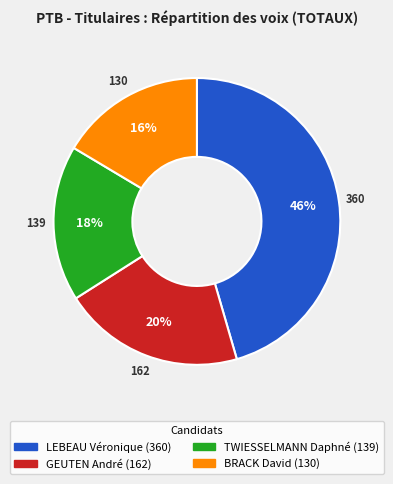

How many slices are in this pie chart?

4